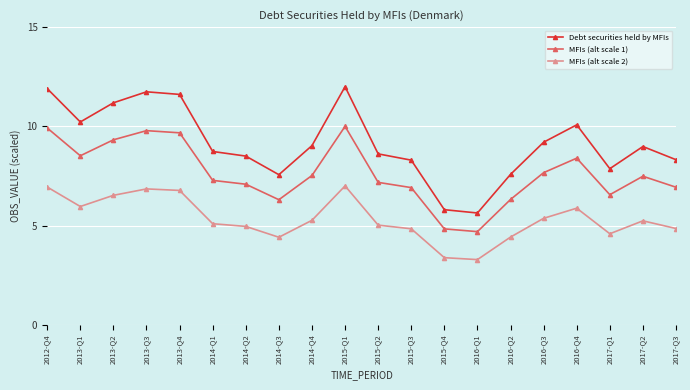

Is it true that MFIs (alt scale 2) equals 6.9 at 2012-Q4?

True